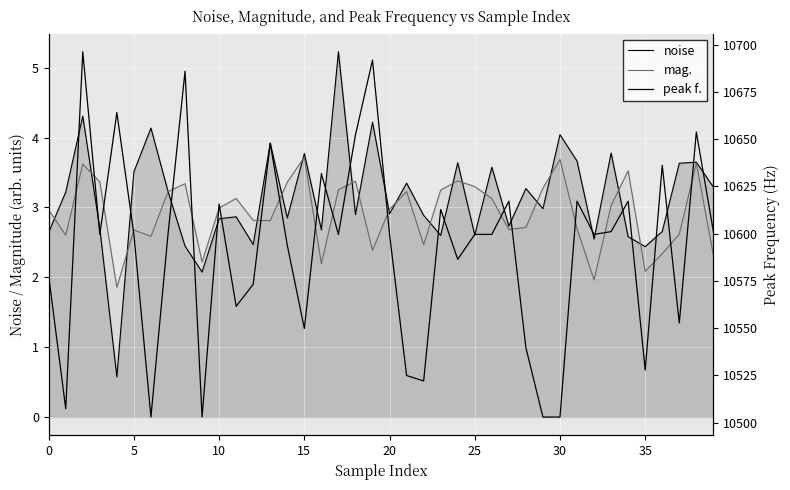

What is the label of the 18th point from the left?

17